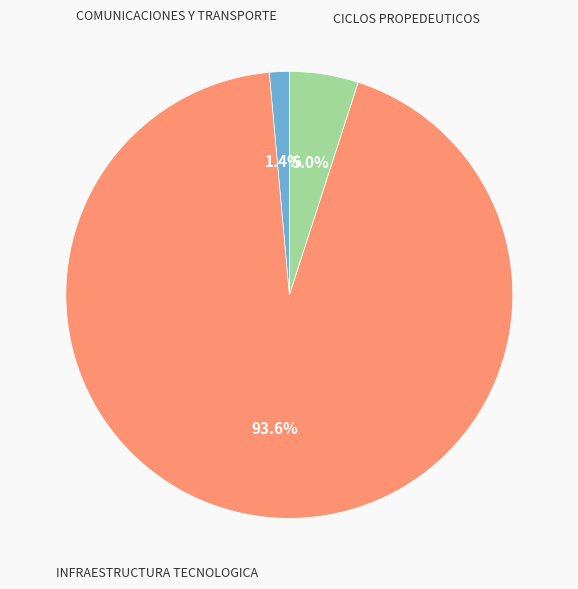

What is the smallest slice in the pie chart?

COMUNICACIONES Y TRANSPORTE